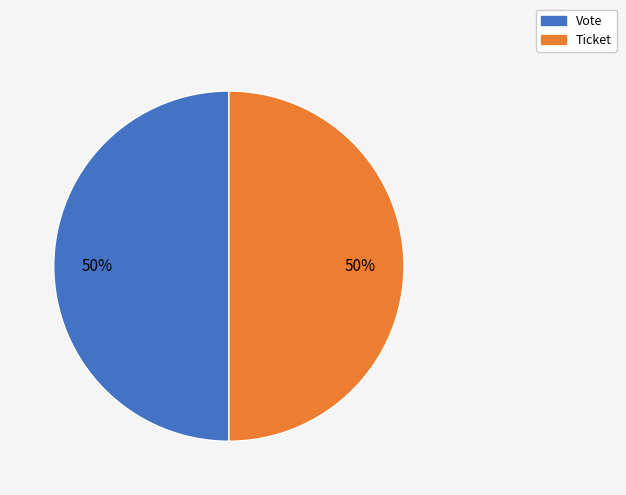

What is the ratio of the value at Vote to the value at Ticket?

1.0